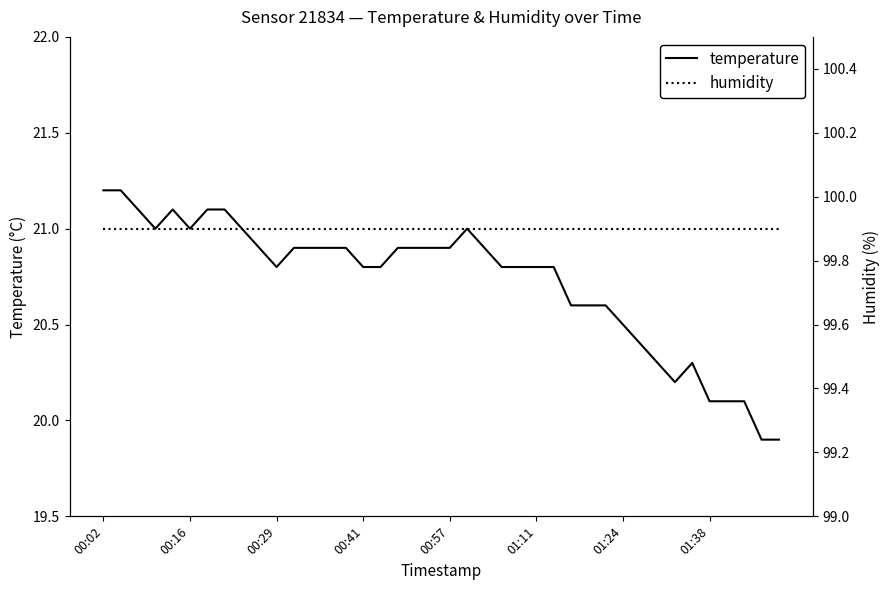

Does the chart display data point markers on the line(s)?

No